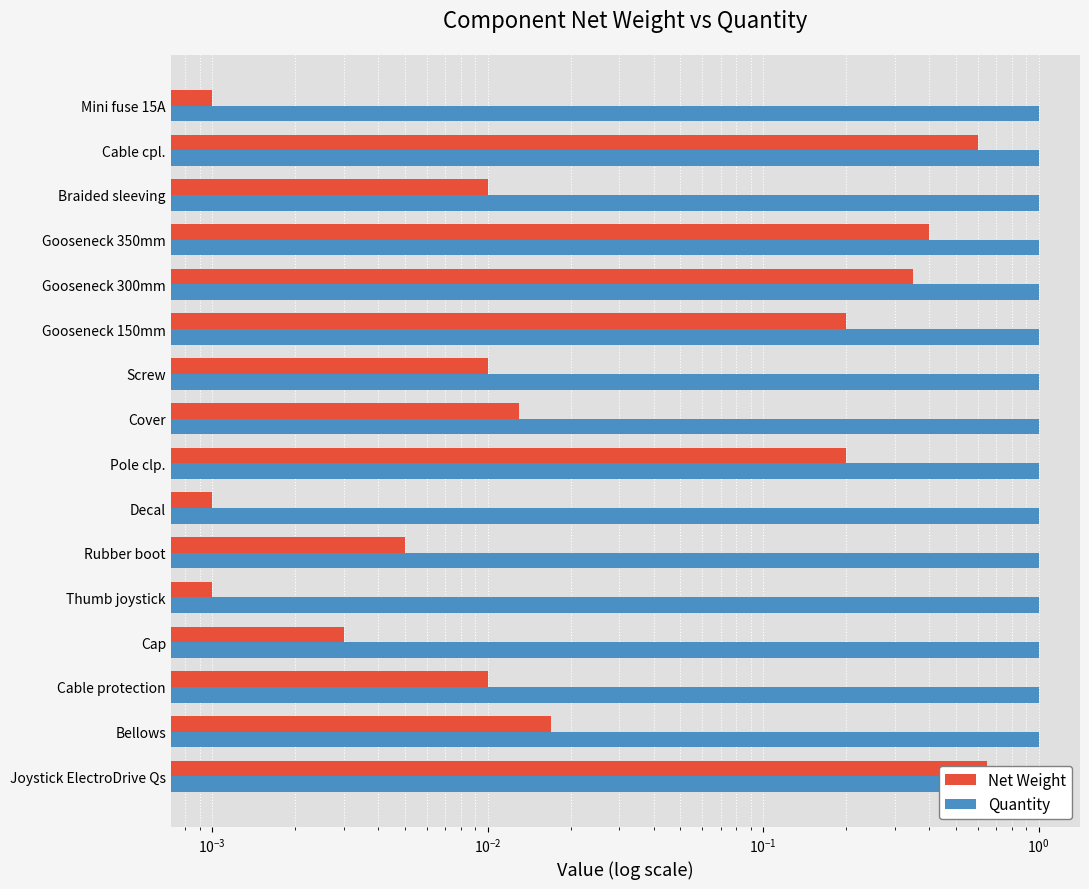

Count the number of data series in this chart.

2